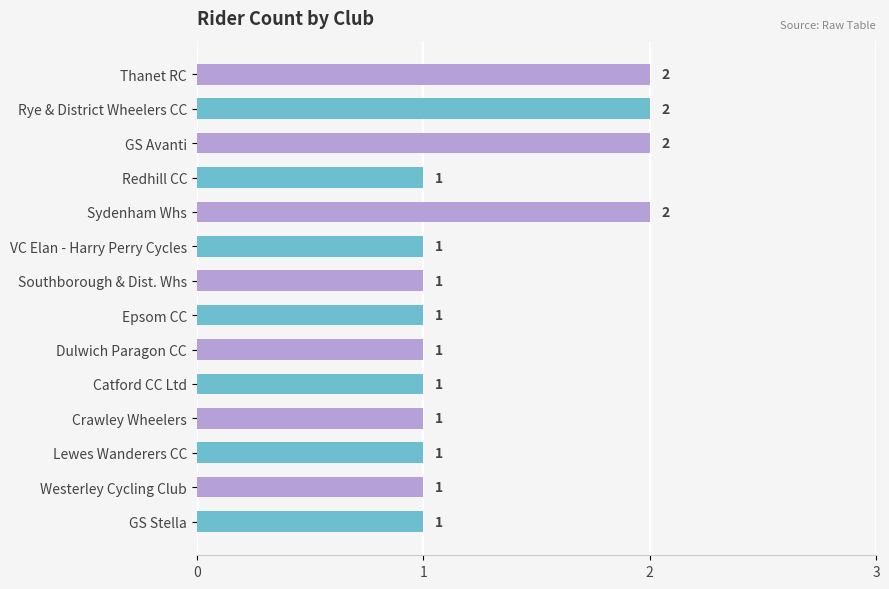

What is the label of the 10th bar from the bottom?

Sydenham Whs